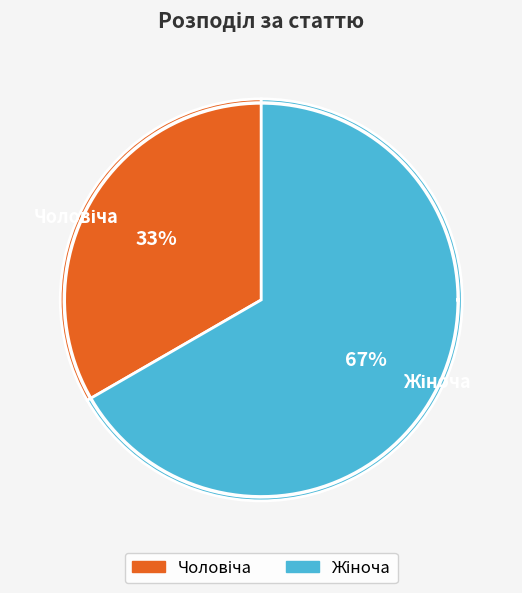

Rank the categories by value from highest to lowest.

Жіноча, Чоловіча